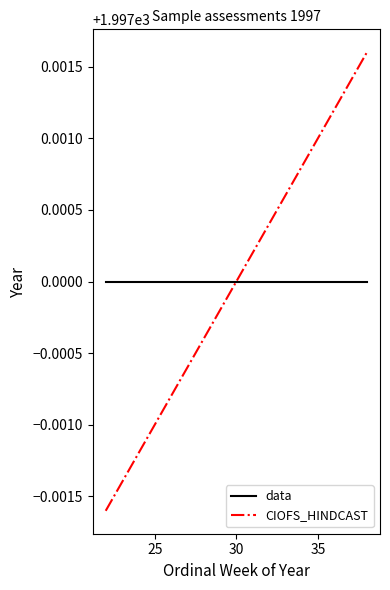

The CIOFS_HINDCAST series shows 2652.2 at 30. True or false?

False